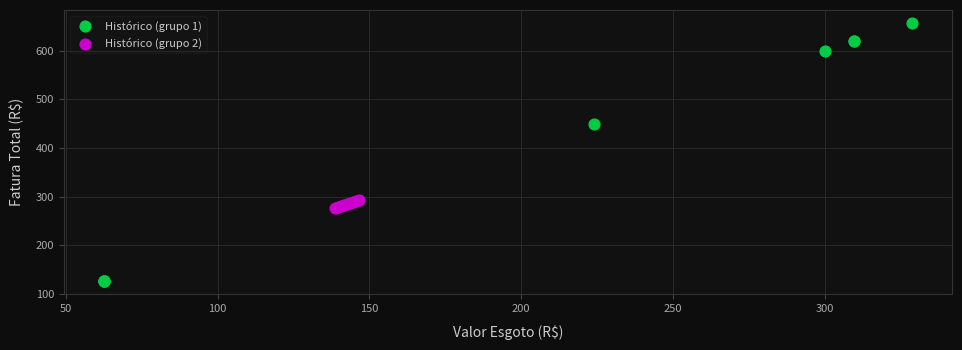

Which series reaches the minimum Y coordinate?

Histórico (grupo 1)